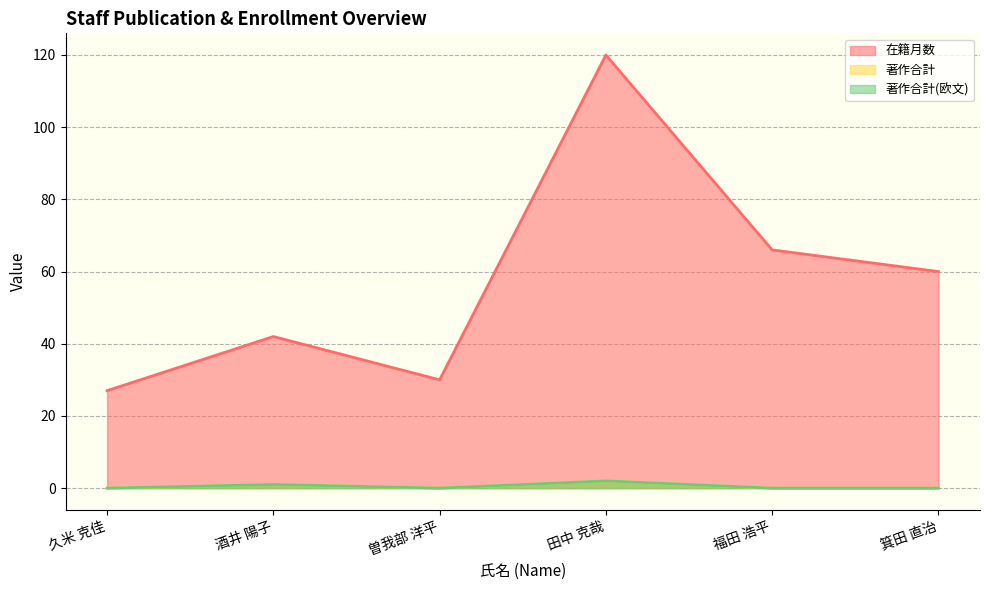

True or false: 在籍月数 and 著作合計 intersect in this chart.

False